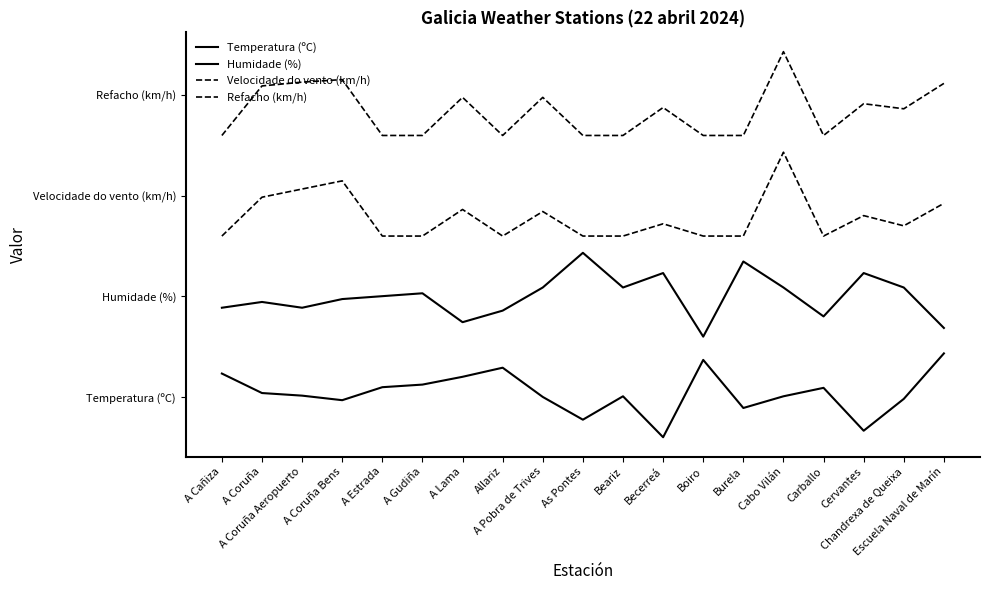

Does the chart display data point markers on the line(s)?

No